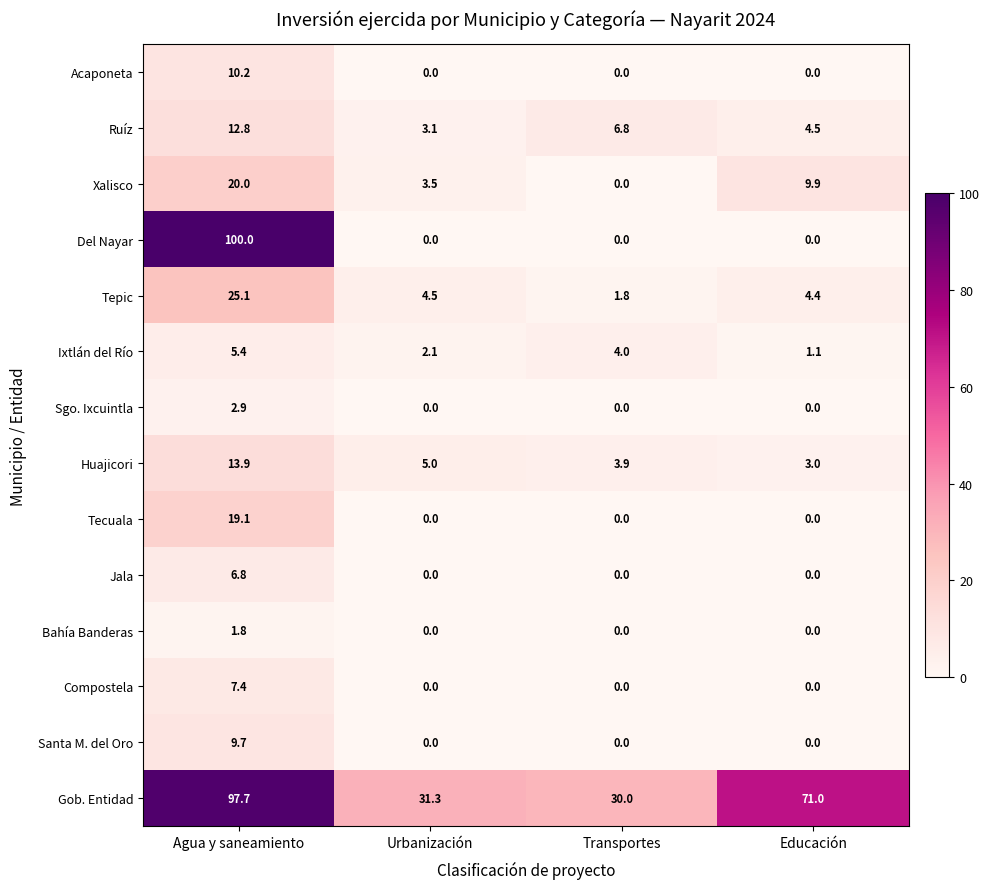

Count the number of data series in this chart.

14